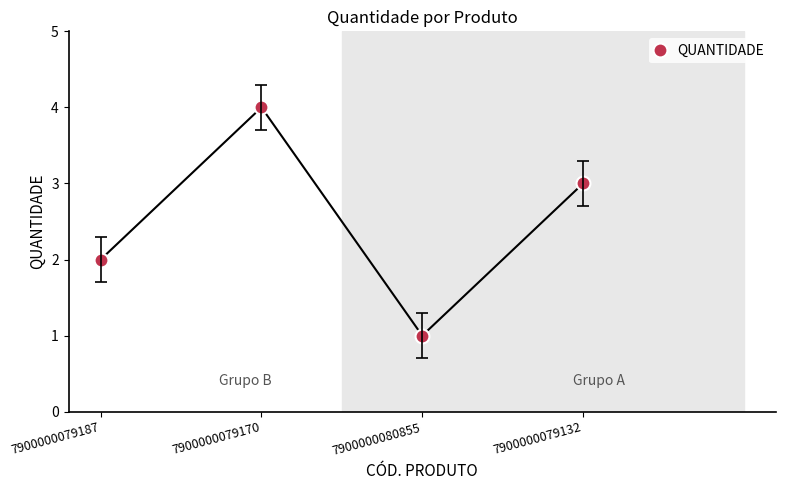

Reading left to right, extract all data points from this chart.

7900000079187=2	7900000079170=4	7900000080855=1	7900000079132=3